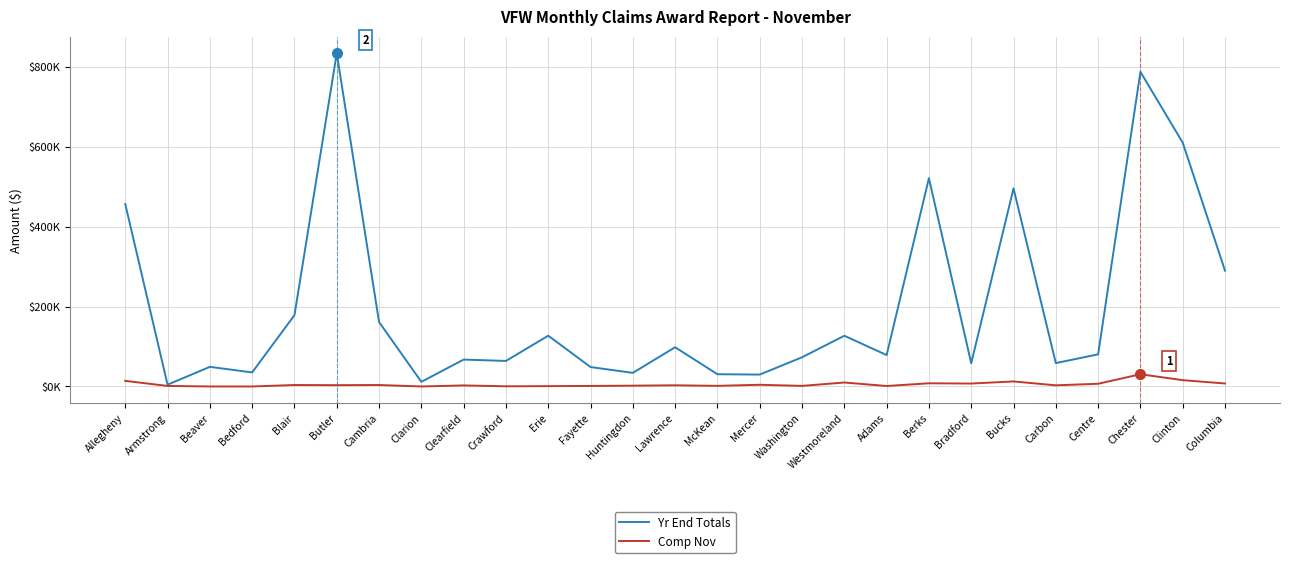

Is the value of Comp Nov at Beaver greater than the value of Yr End Totals at Bucks?

No